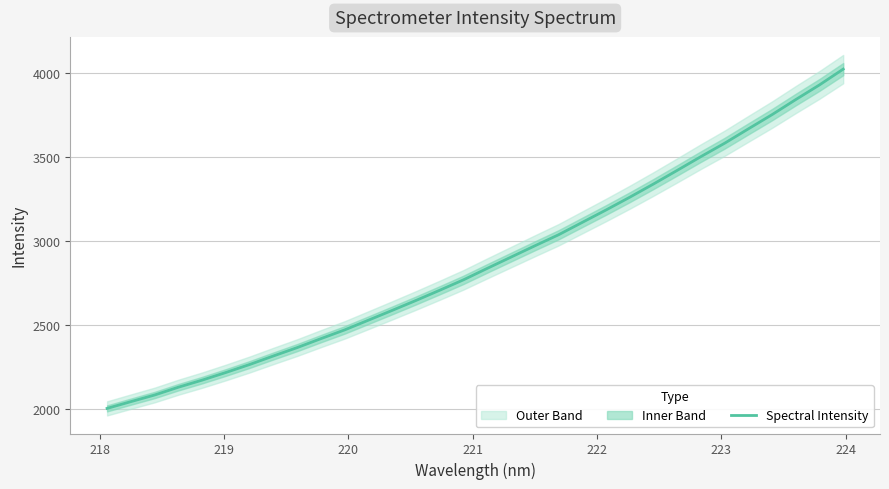

What is the minimum value for Spectral Intensity?

2004.1